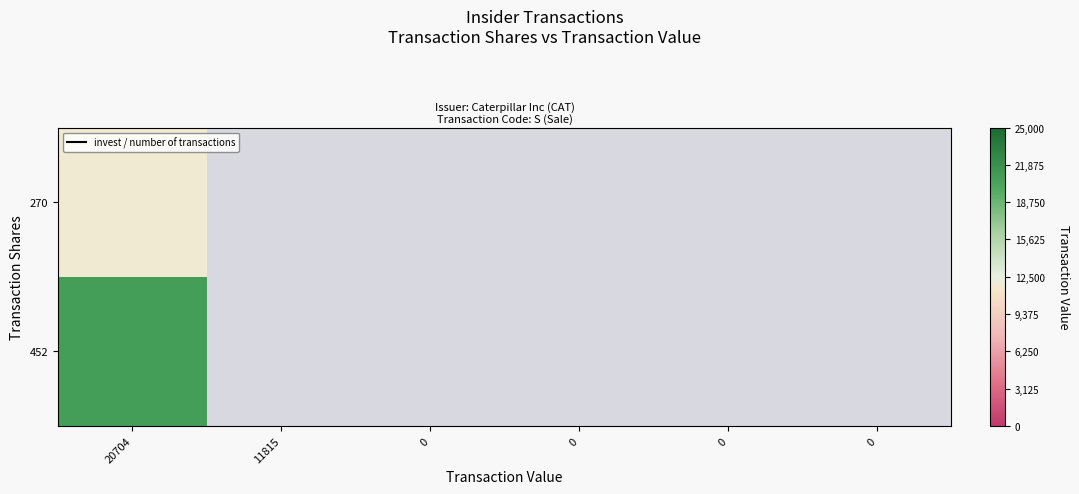

What is the total value across all series at 20704?

32519.0